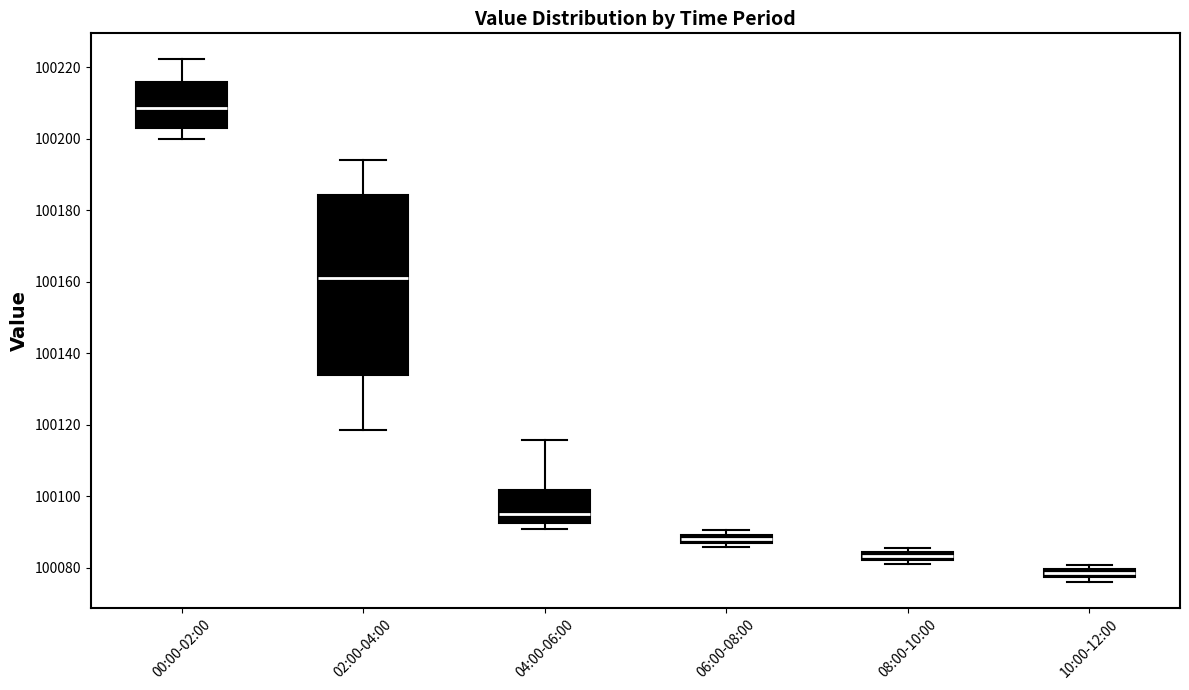

Where does the upper whisker of the box for 02:00-04:00 end on the y-axis? The values are not printed on the chart, so give them approximately, as read against the axis.

100194